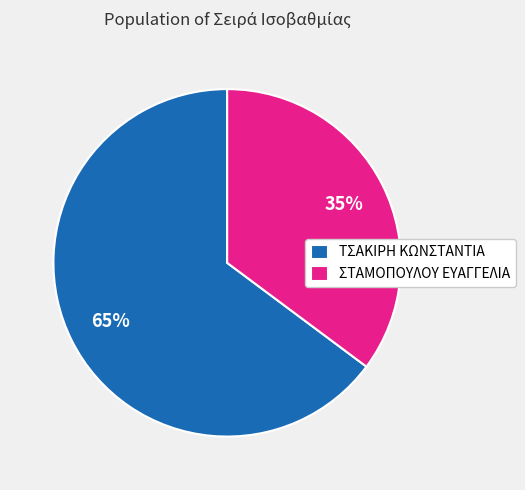

Which slice is the smallest?

ΣΤΑΜΟΠΟΥΛΟΥ ΕΥΑΓΓΕΛΙΑ